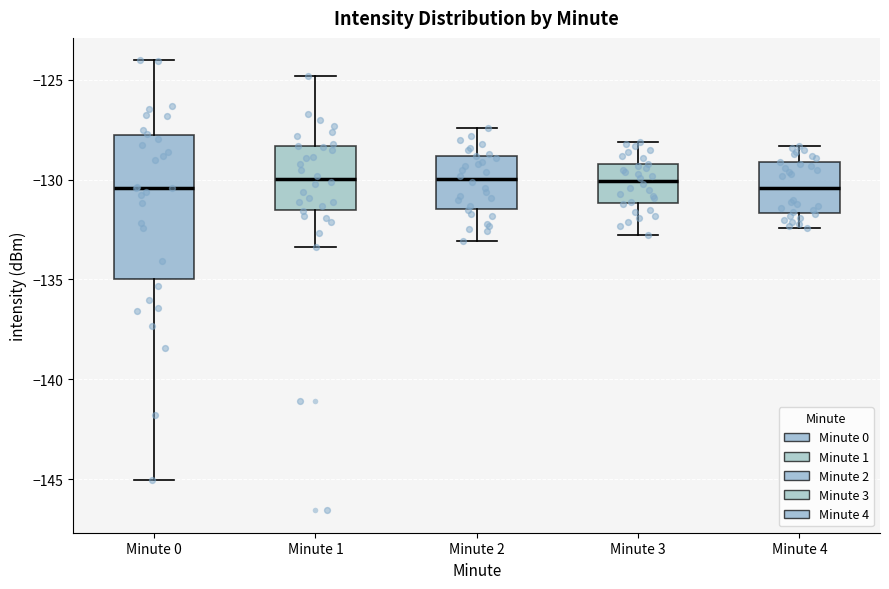

Reading left to right, transcribe this box plot: for each box, give where its median line is, the range the box spans, and where its two whiskers end, as read against the y-axis. The values are not printed on the chart, so give them approximately, as read against the axis.

Minute 0: median -130.5, box -135.0 to -128.0, whiskers -145.0 to -124.0
Minute 1: median -130.0, box -131.5 to -128.5, whiskers -133.5 to -125.0
Minute 2: median -130.0, box -131.5 to -129.0, whiskers -133.0 to -127.5
Minute 3: median -130.0, box -131.0 to -129.0, whiskers -133.0 to -128.0
Minute 4: median -130.5, box -131.5 to -129.0, whiskers -132.5 to -128.5